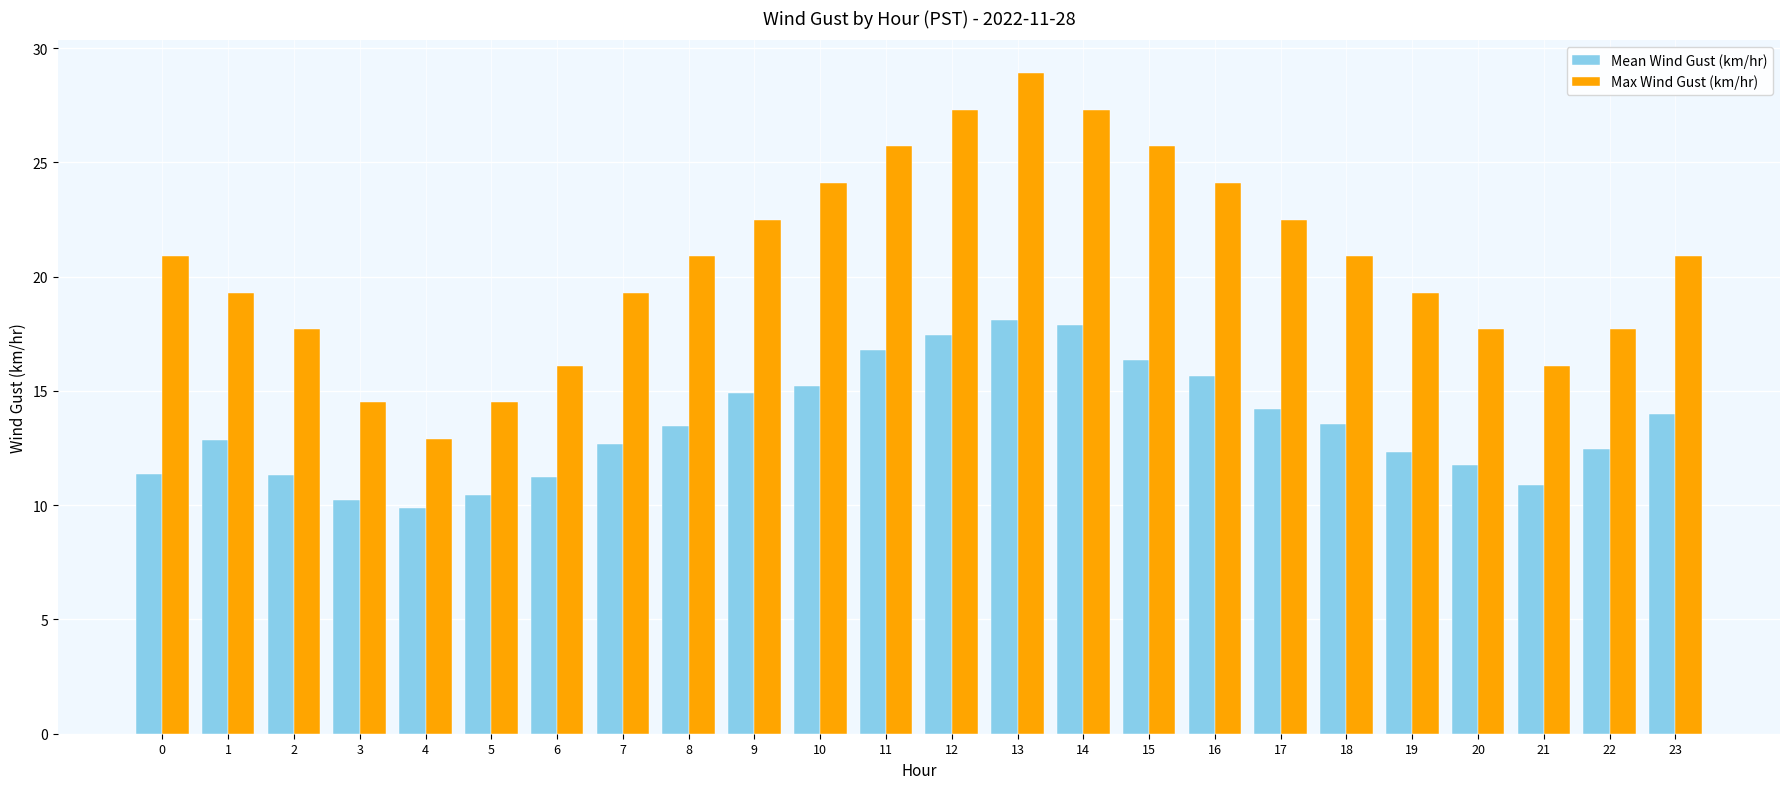

List the series in order of their overall mean, lowest first.

Mean Wind Gust (km/hr), Max Wind Gust (km/hr)